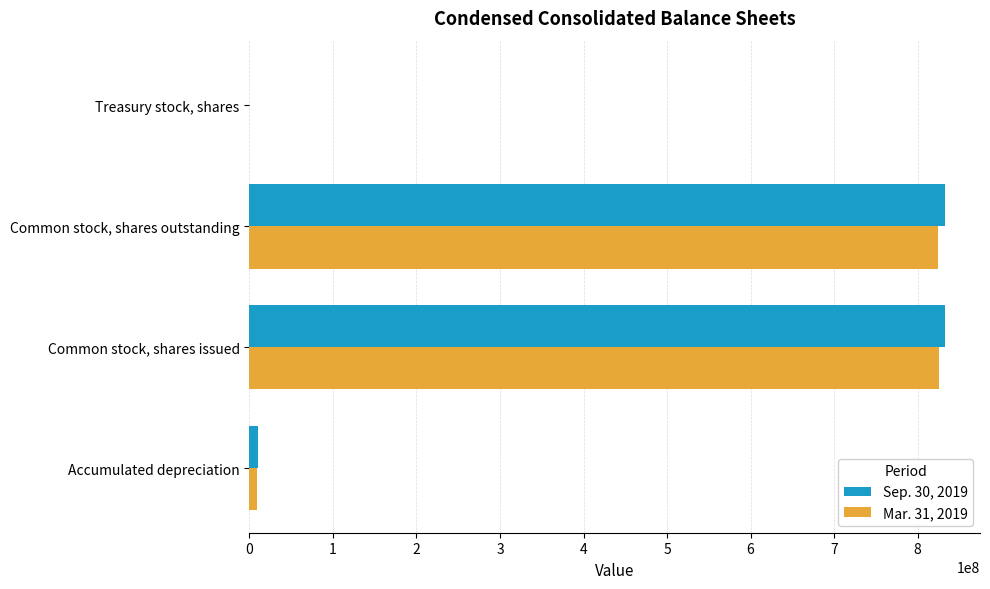

What is the maximum value shown in the chart?

832942060